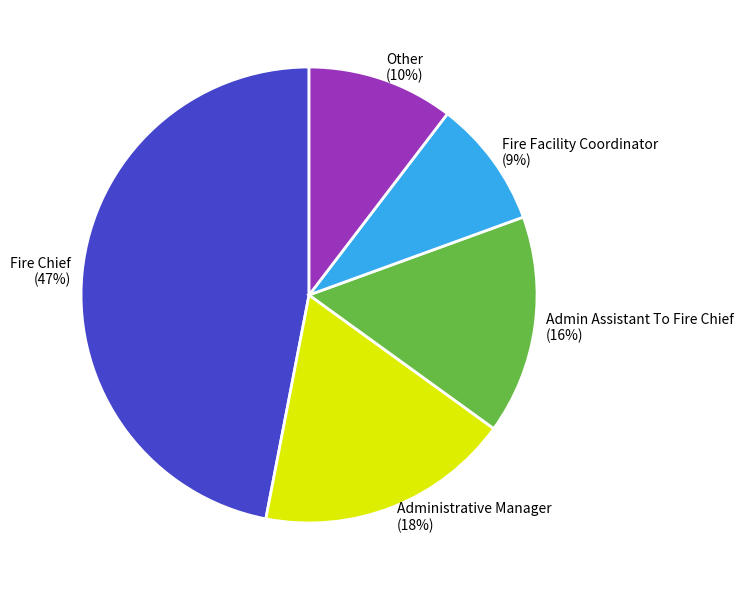

The Administrative Manager slice represents 18% of the pie. True or false?

True